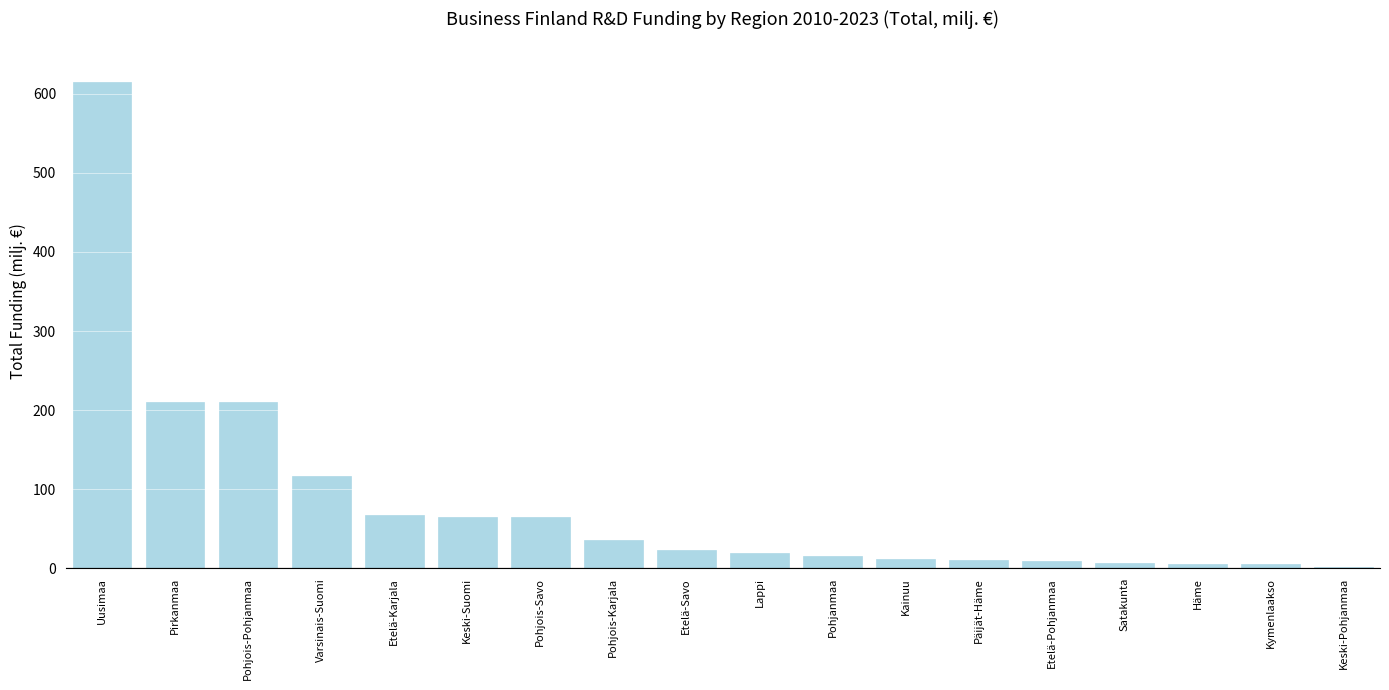

At which category does the chart reach its peak across all series?

Uusimaa